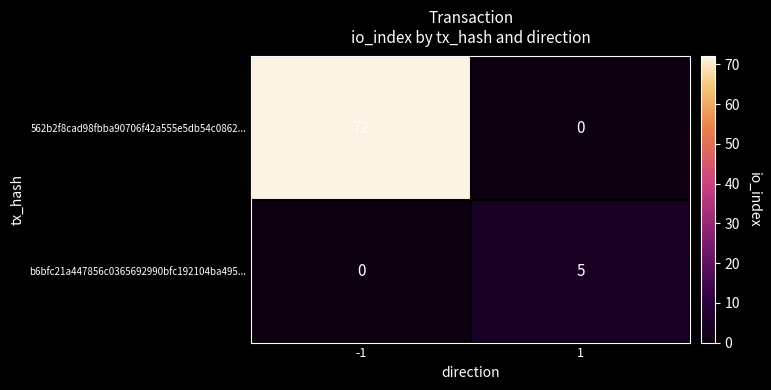

What is the total value across all series at -1?

72